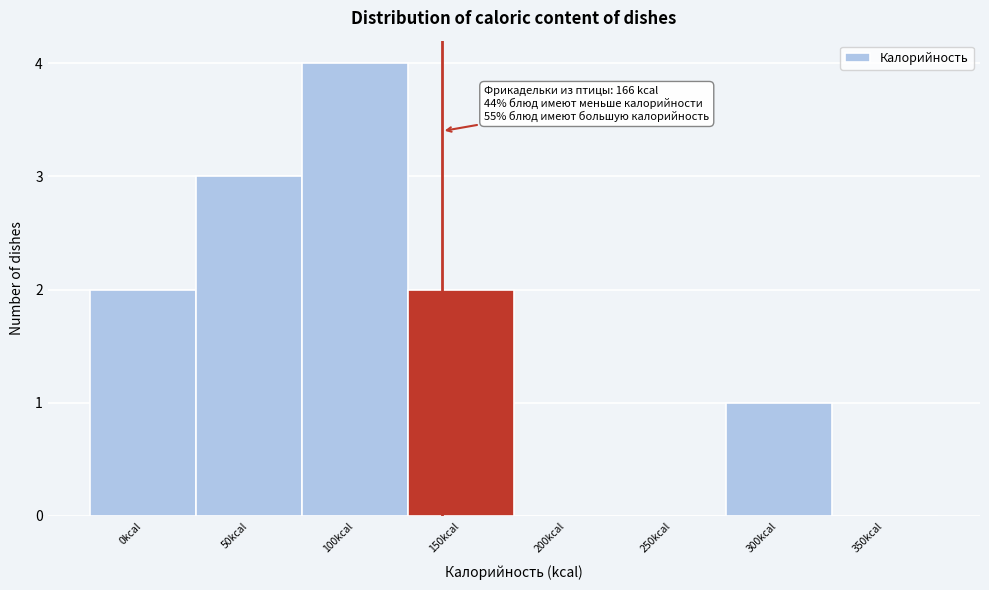

Reading left to right, list all the values displayed in this chart.

0kcal=2	50kcal=3	100kcal=4	150kcal=2	200kcal=0	250kcal=0	300kcal=1	350kcal=0